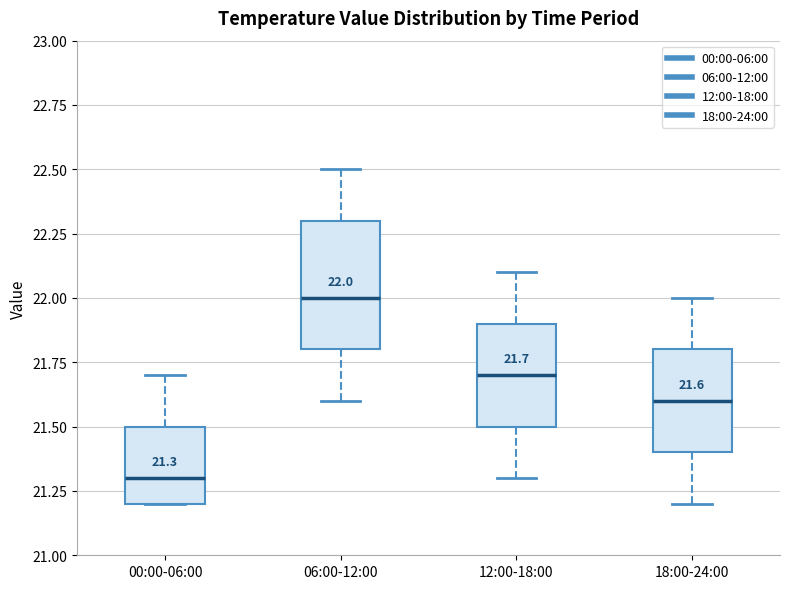

Which box has the highest median line?

06:00-12:00